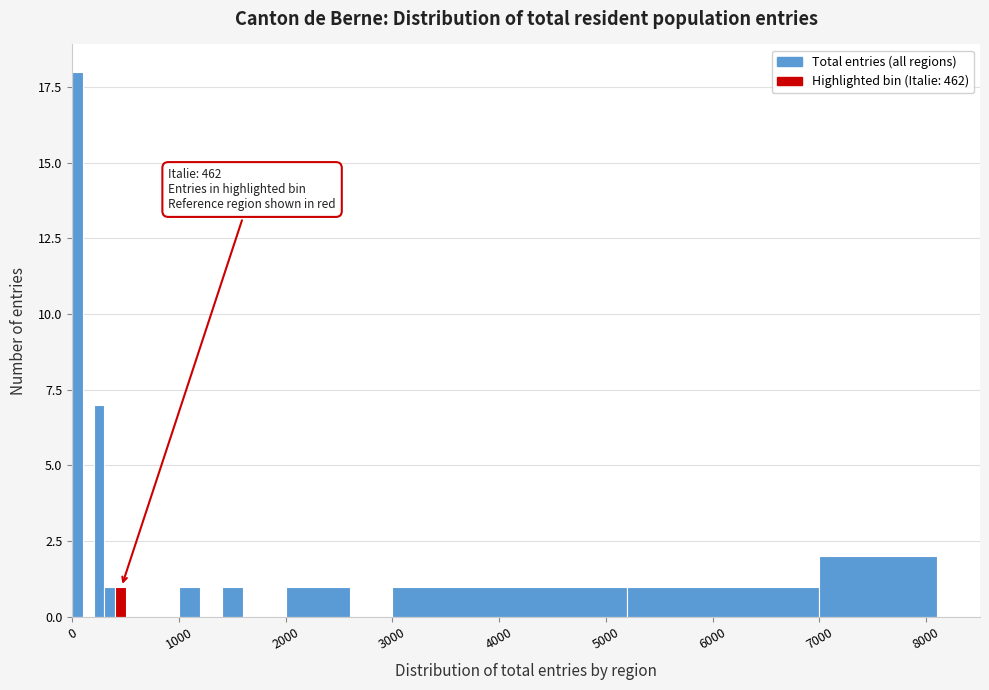

Read against the x-axis, roughly where is the centre of the tallest bar?

100